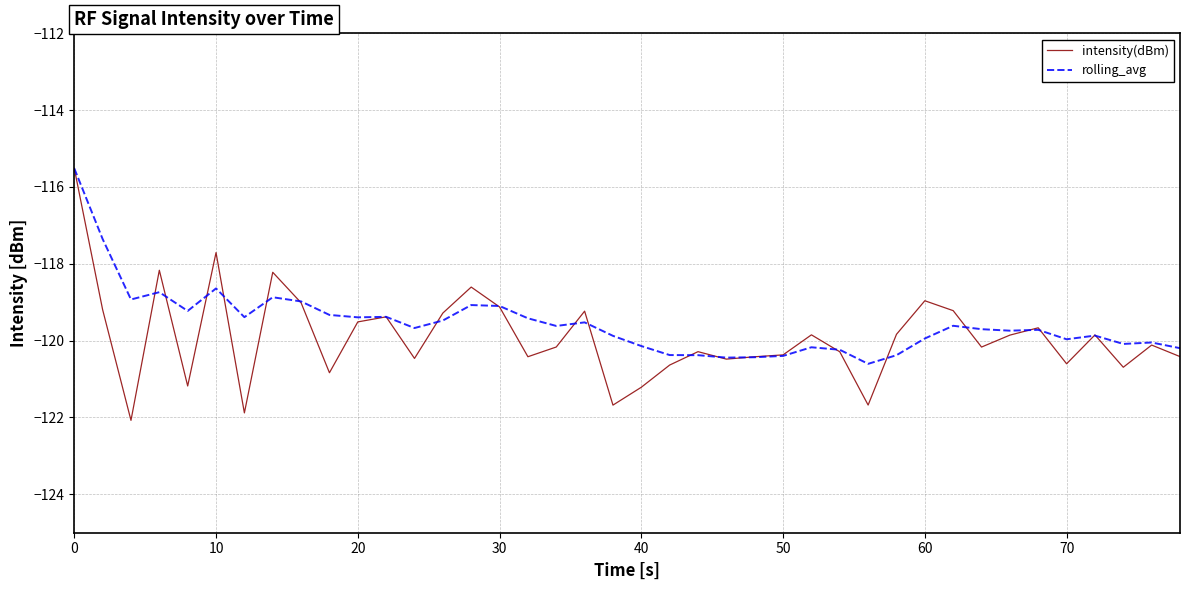

Is this an area chart (filled region under the line)?

No